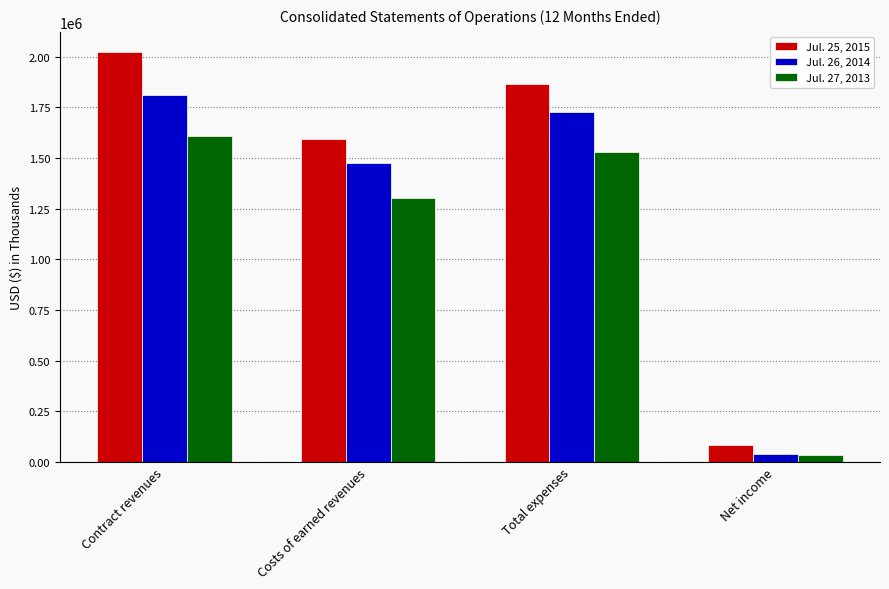

Between Total expenses and Net income, which series saw the biggest shift?

Jul. 25, 2015